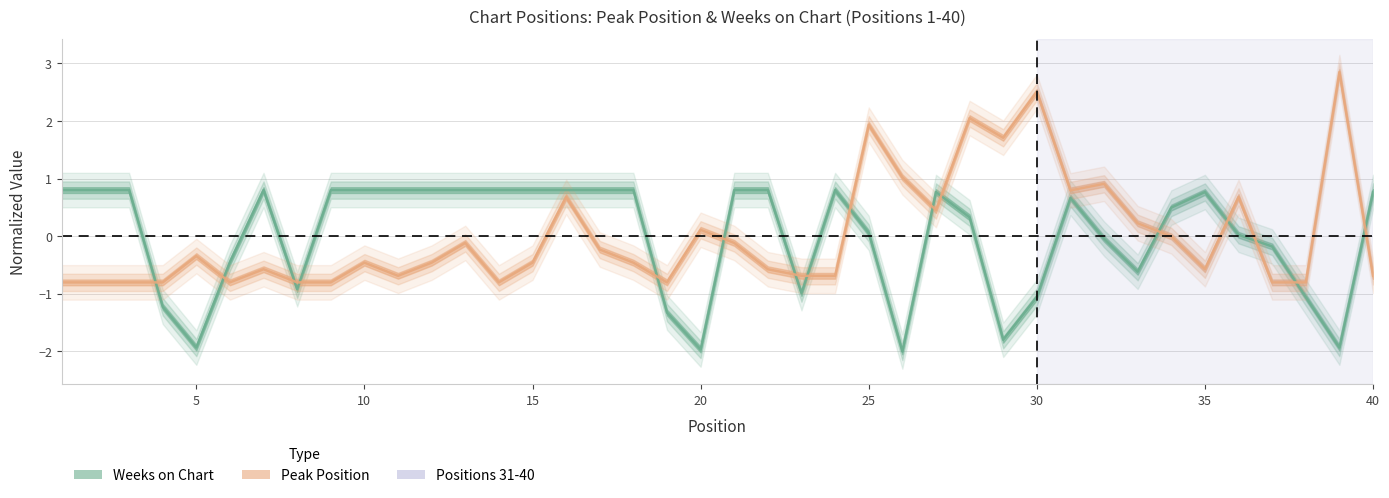

List the labels in order of Peak Position value, largest first.

39, 30, 28, 25, 29, 26, 32, 31, 16, 36, 27, 33, 20, 34, 13, 21, 17, 5, 10, 12, 15, 18, 7, 22, 35, 11, 23, 24, 40, 1, 2, 3, 4, 6, 8, 9, 14, 19, 37, 38